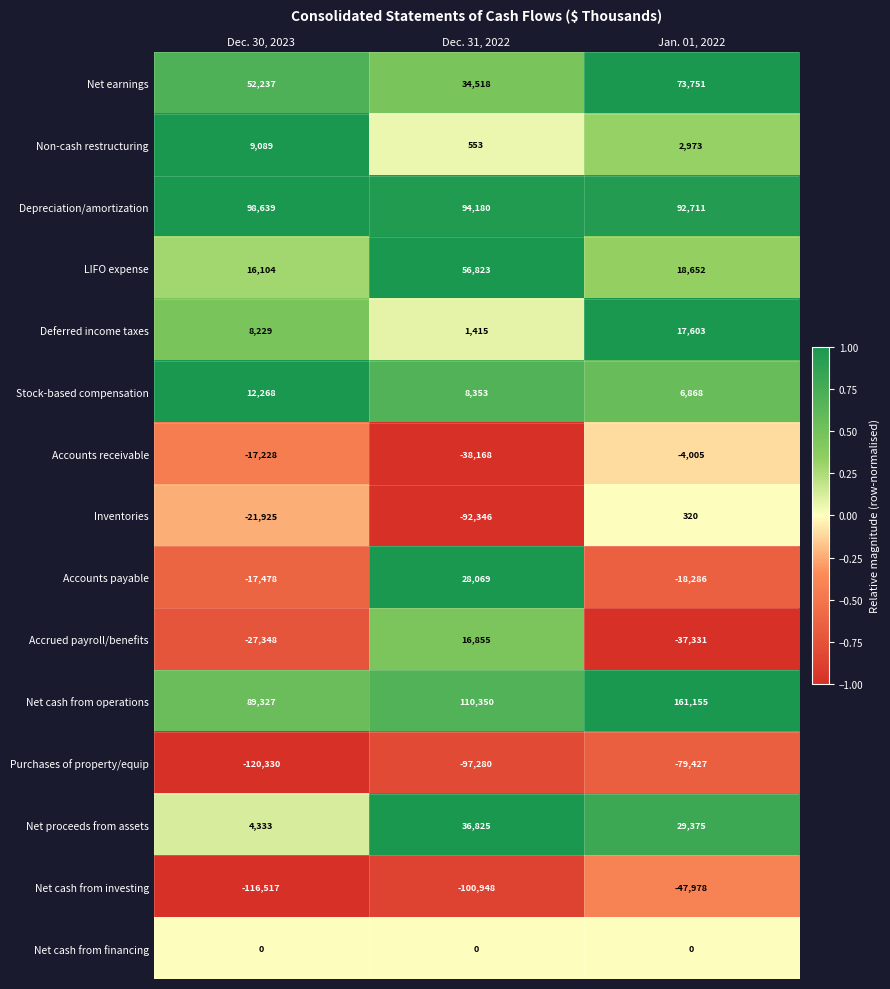

At how many categories does at least one series exceed 0?

3